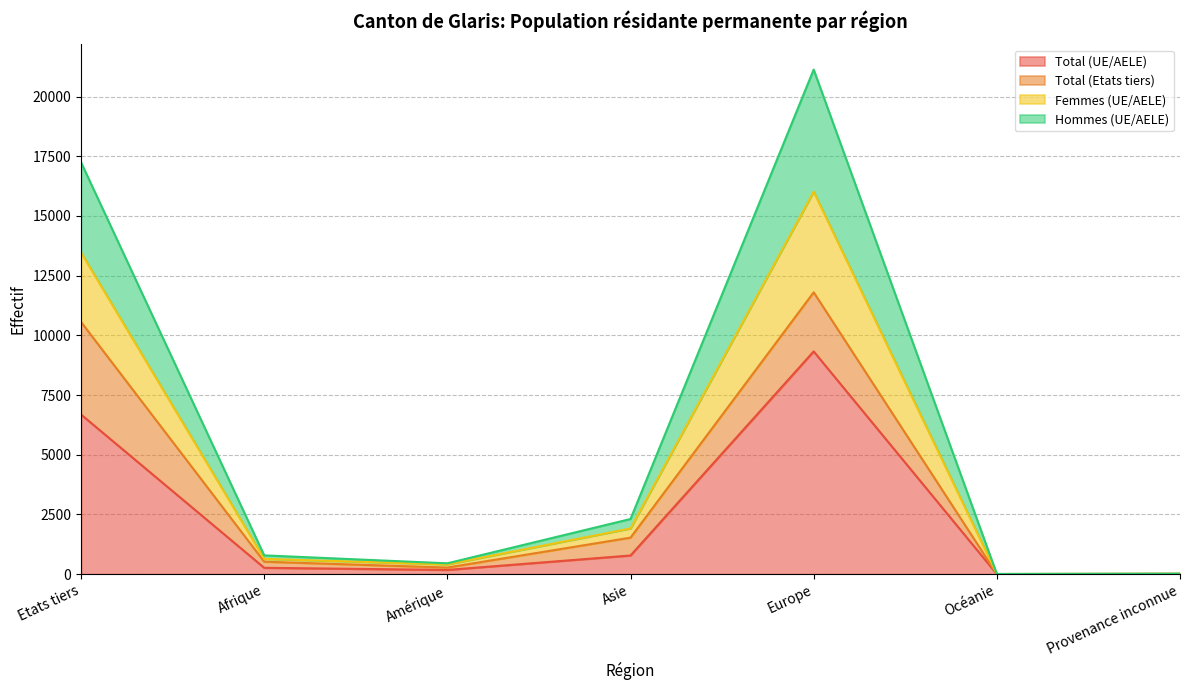

What is the difference between the second highest and minimum values in the Total (UE/AELE) series?

6682